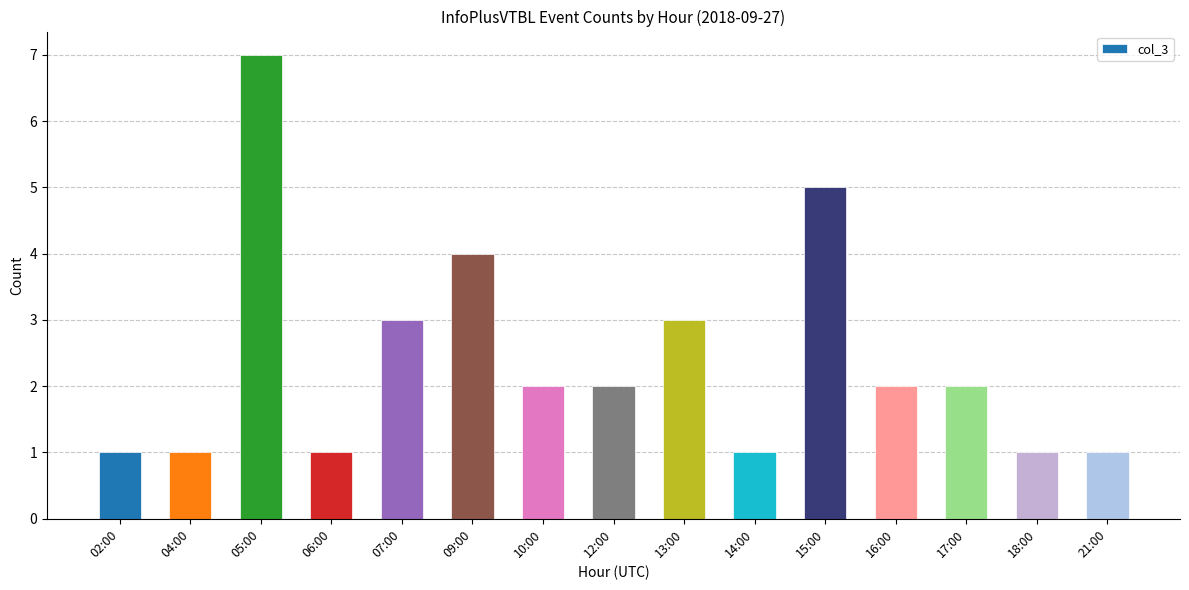

Is it true that the value at 10:00 is 3?

False